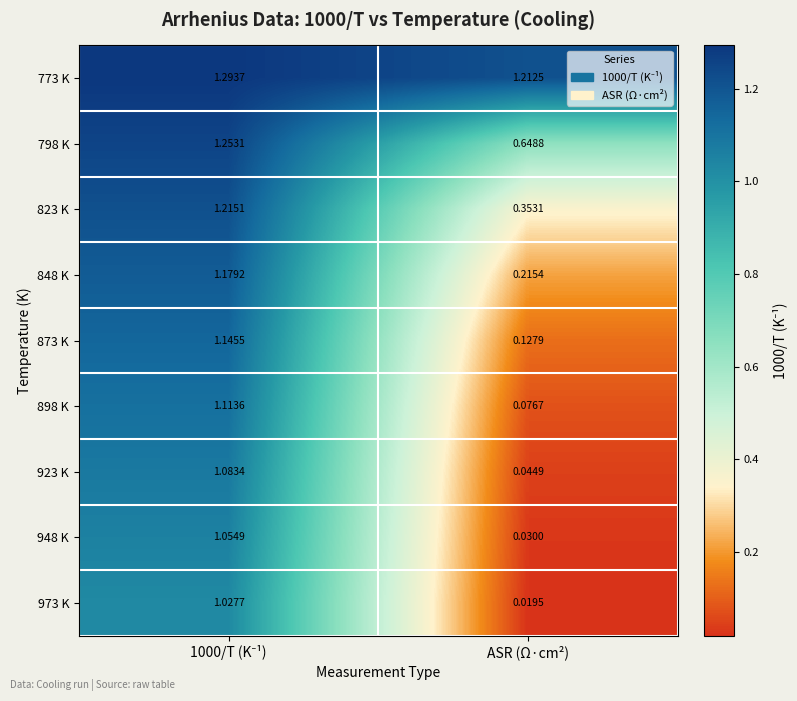

At which label is 773 K closest to 1?

ASR (Ω·cm²)